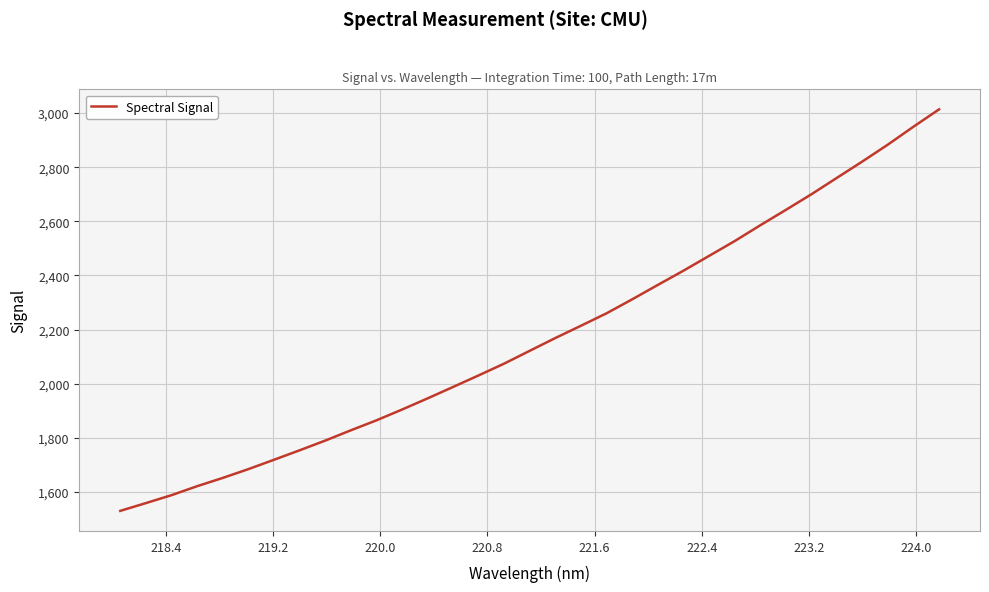

What is the average value?

2174.2